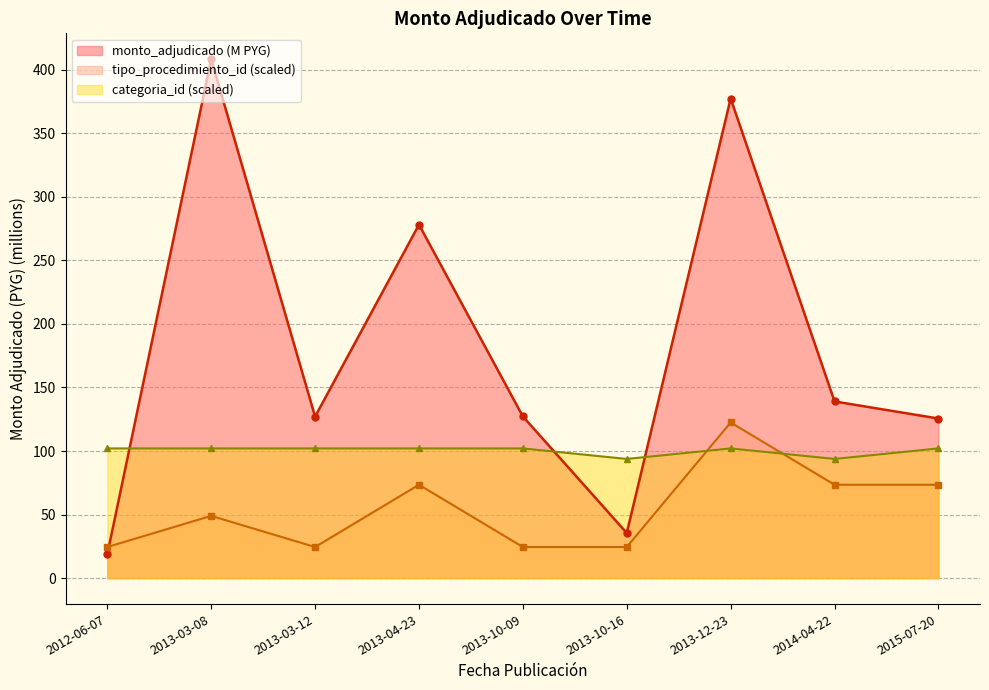

What are all the series names shown in the legend?

monto_adjudicado (M PYG), tipo_procedimiento_id (scaled), categoria_id (scaled)